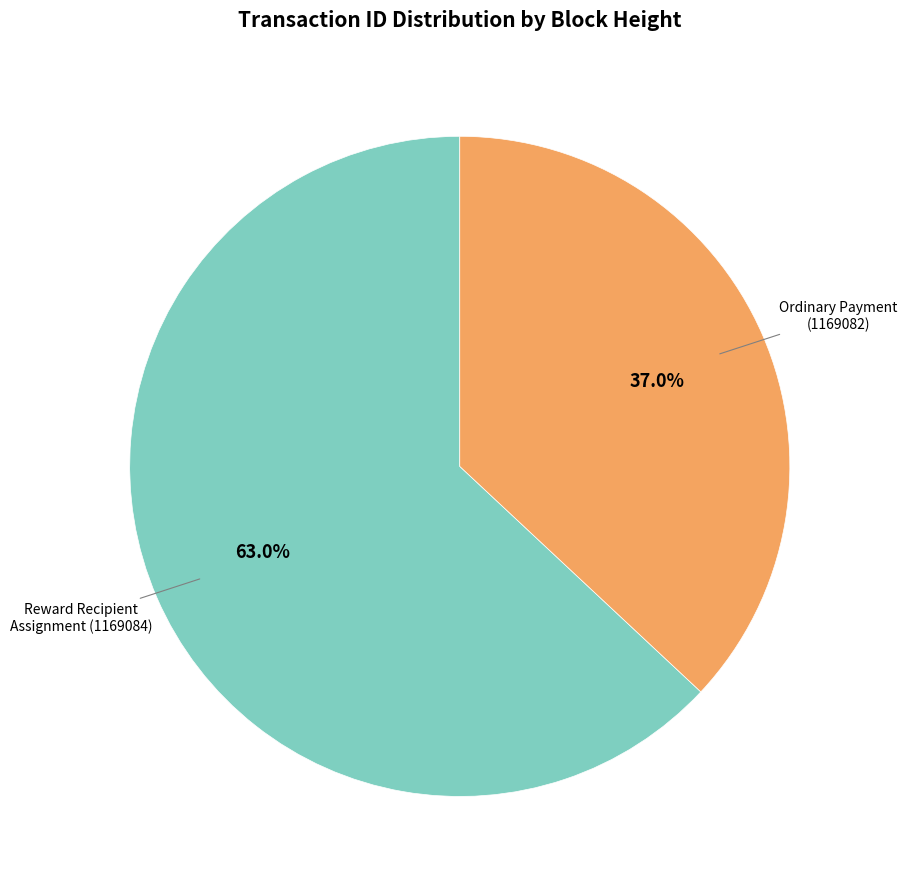

Is there a majority slice in this chart?

Yes